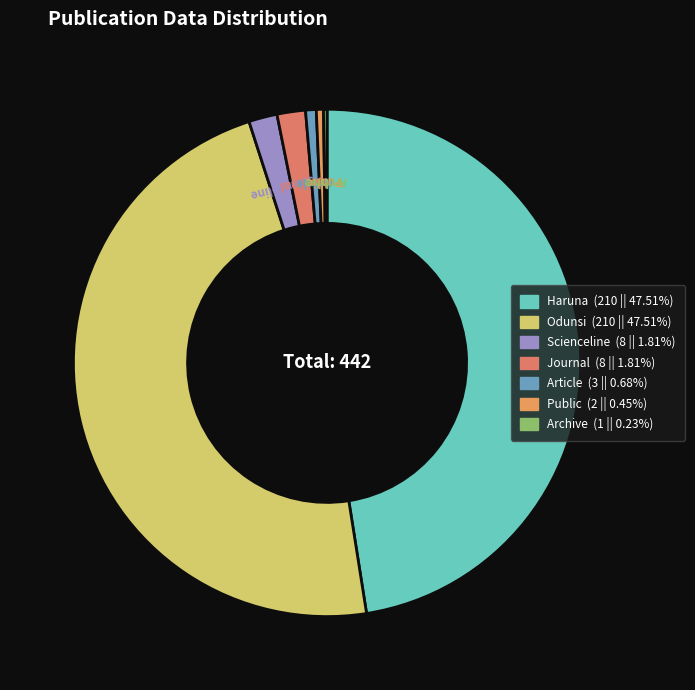

Is the sum of Article and Haruna greater than half?

No